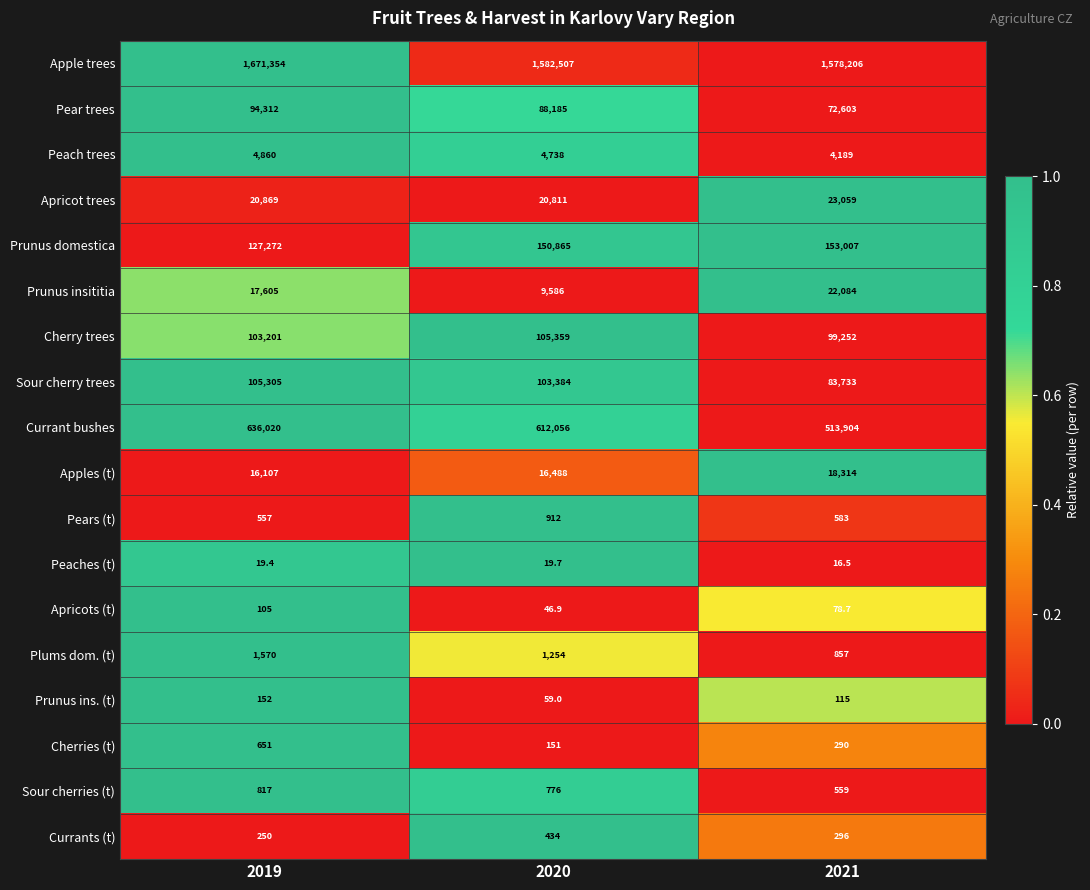

Which series has the largest range (max minus min)?

Currant bushes